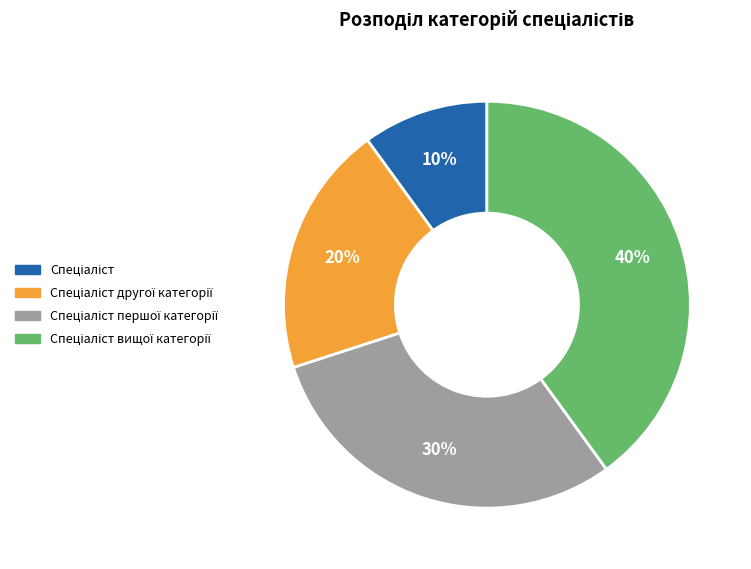

How many segments does this pie chart have?

4